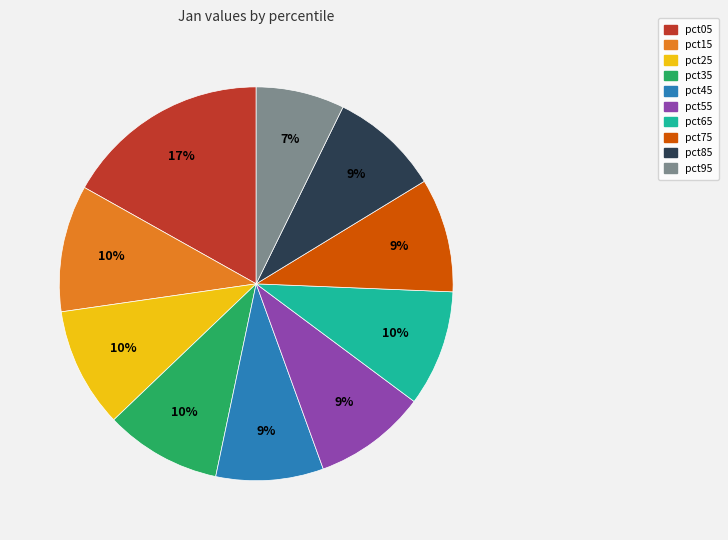

How many slices are in this pie chart?

10